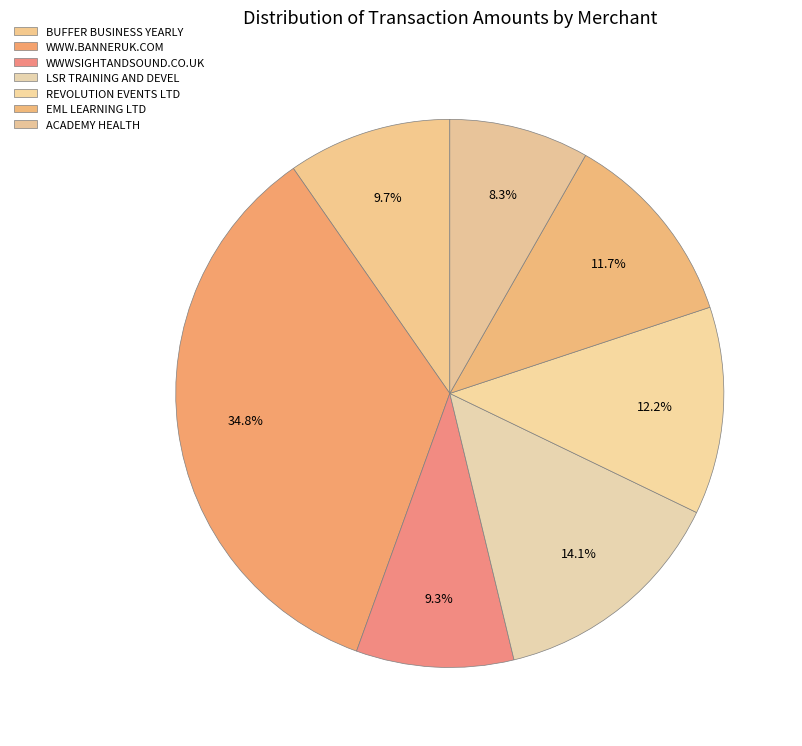

Combined, what portion of the pie is EML LEARNING LTD and WWWSIGHTANDSOUND.CO.UK?

20.9%